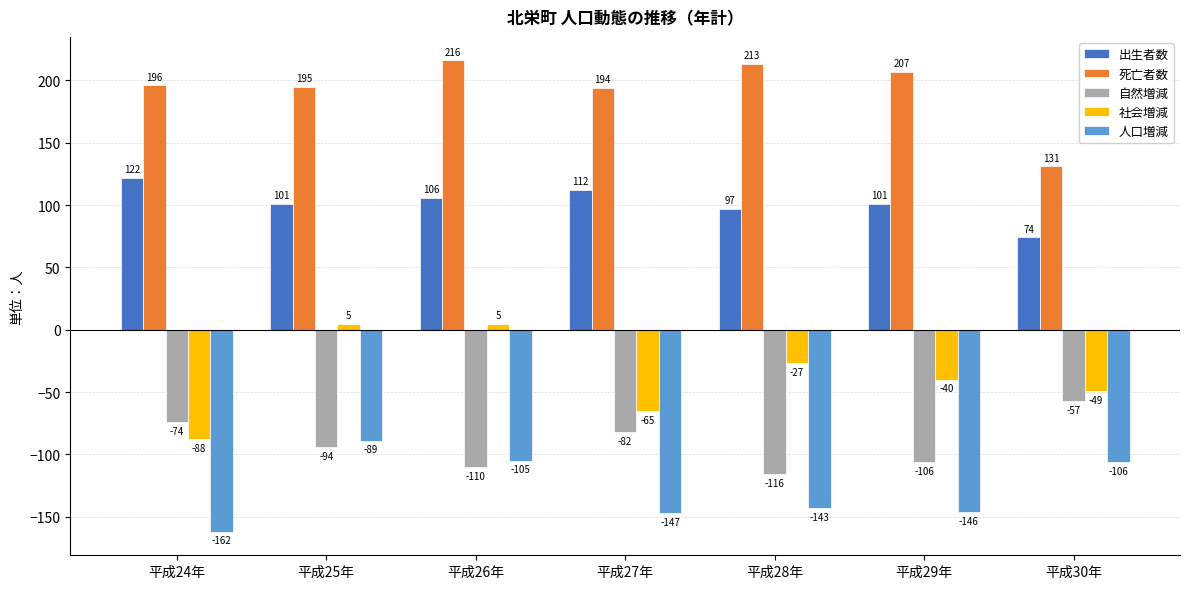

Is it true that 死亡者数 equals 195 at 平成25年?

True